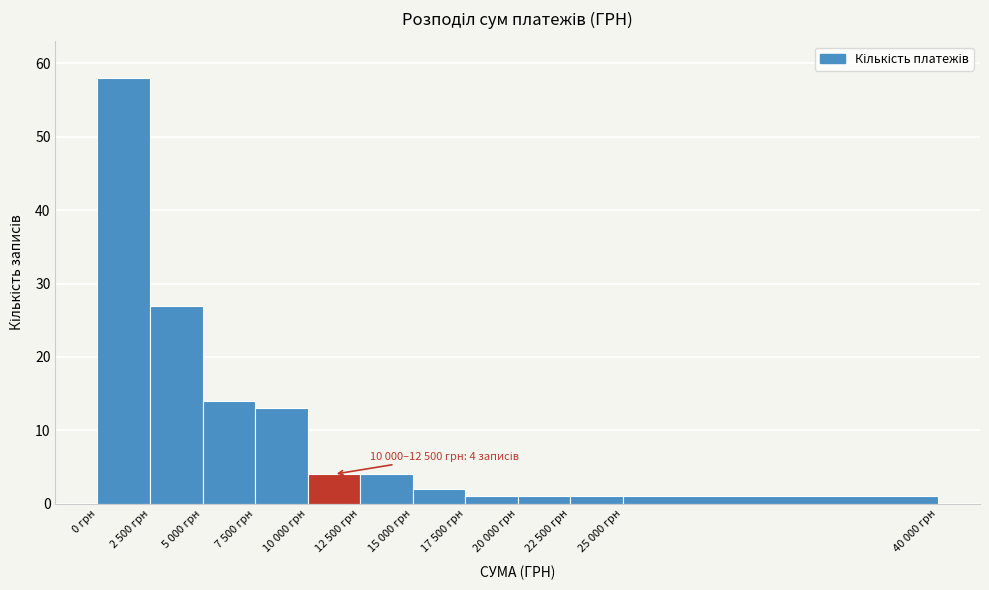

Reading left to right, extract all data points from this chart.

0 грн=58	2 500 грн=27	5 000 грн=14	7 500 грн=13	10 000 грн=4	12 500 грн=4	15 000 грн=2	17 500 грн=1	20 000 грн=1	22 500 грн=1	25 000 грн=1